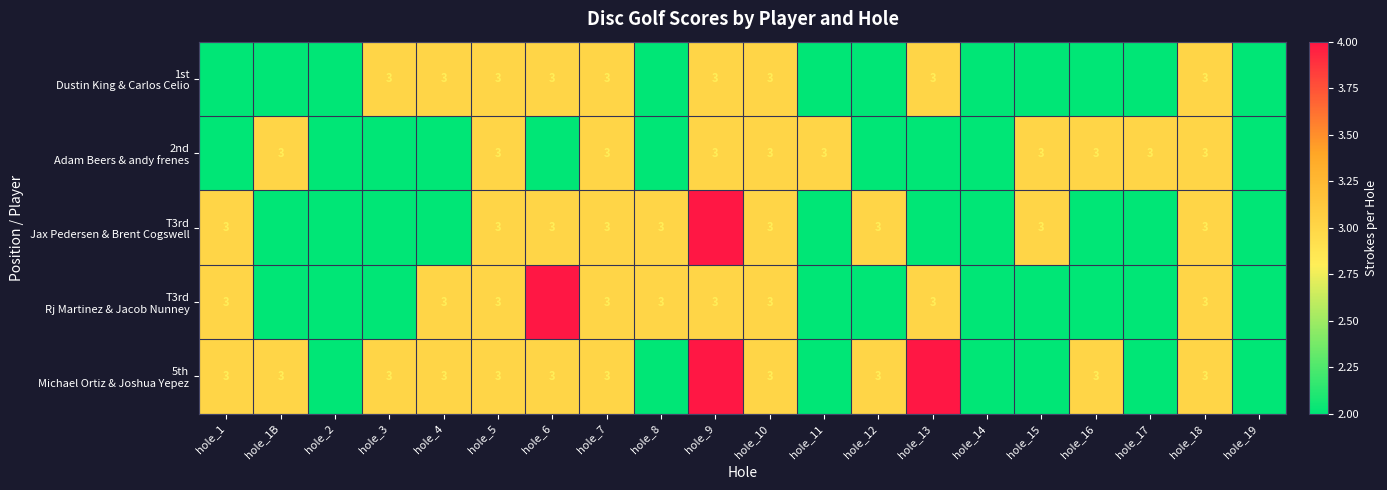

What is the maximum value shown in the chart?

4